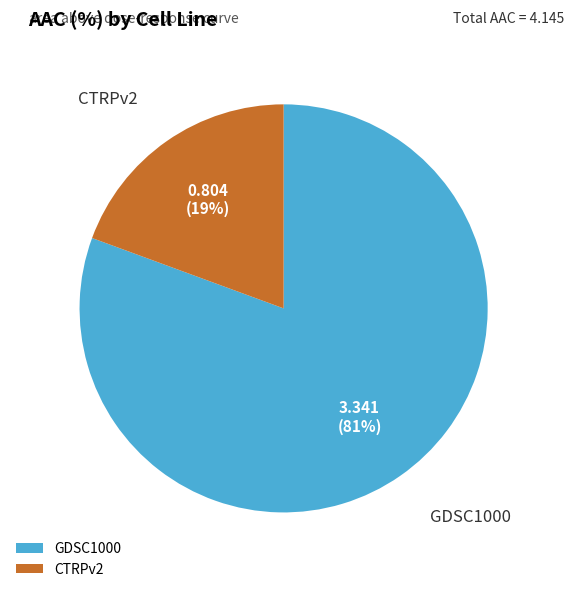

Which category has the biggest portion of the pie?

GDSC1000